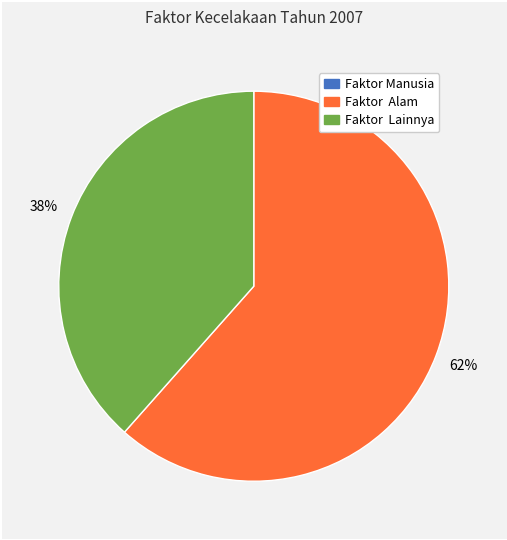

To the nearest percent, what is the average slice percentage?

33%